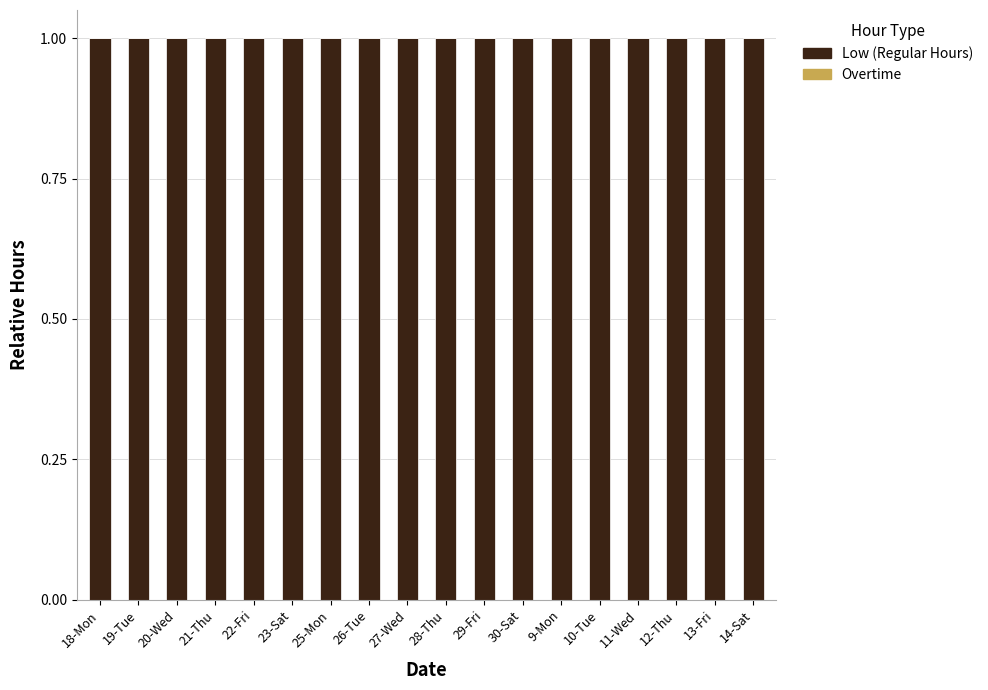

Which series has the widest spread of values?

Low (Regular Hours)